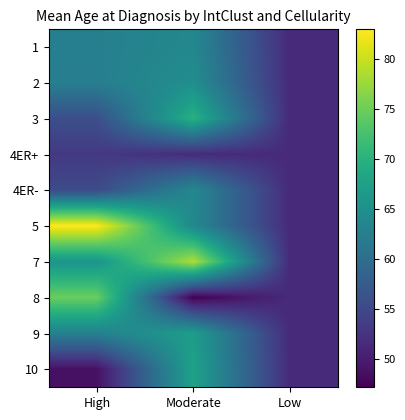

What is the difference between the highest and lowest values at High?

34.2